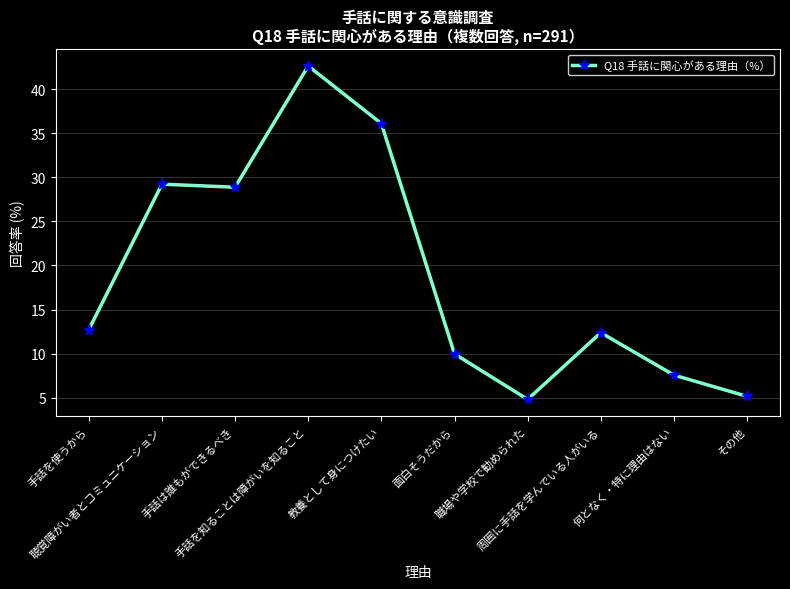

What is the difference between the values at 手話を知ることは障がいを知ること and 手話は誰もができるべき?

13.7